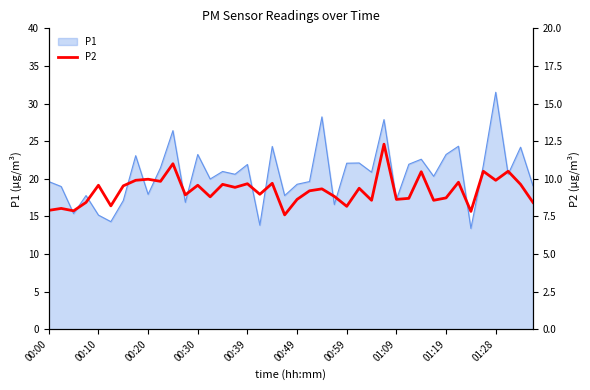

Is it true that P1 equals 19.3 at 00:49?

True